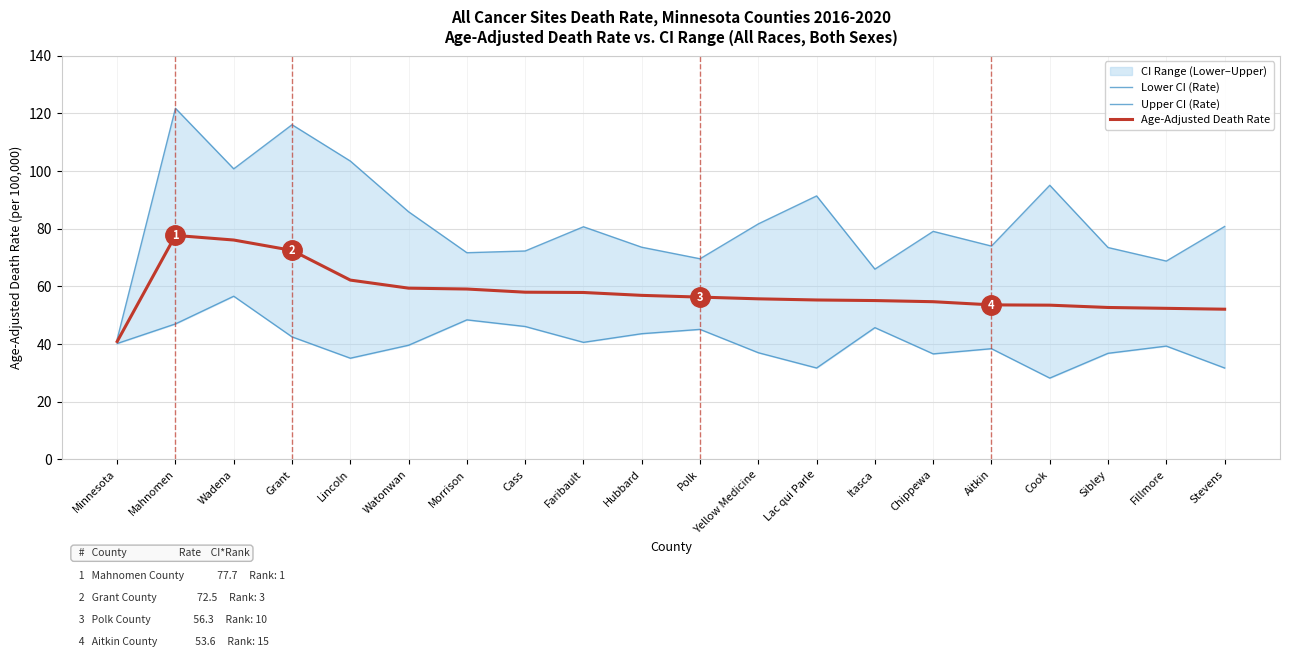

Is the value of Lower CI (Rate) at Grant greater than the value of Upper CI (Rate) at Morrison?

No